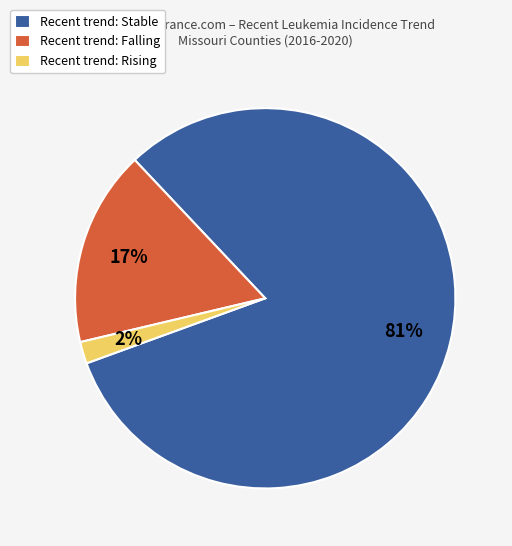

Which has a higher value, Recent trend: Stable or Recent trend: Falling?

Recent trend: Stable